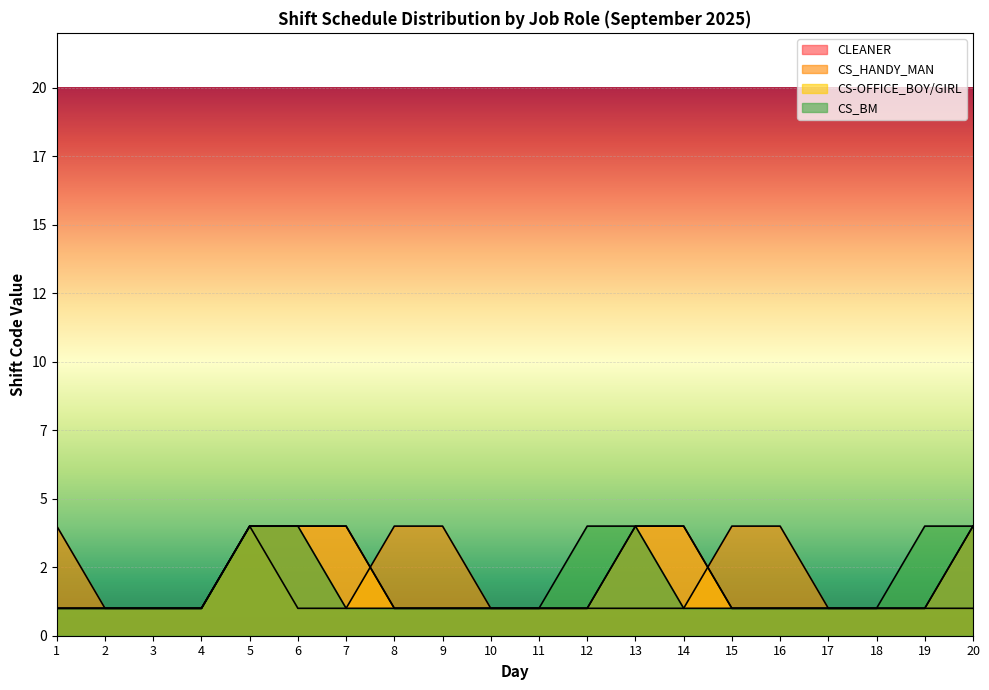

How many values in the CS-OFFICE_BOY/GIRL series exceed 1?

6